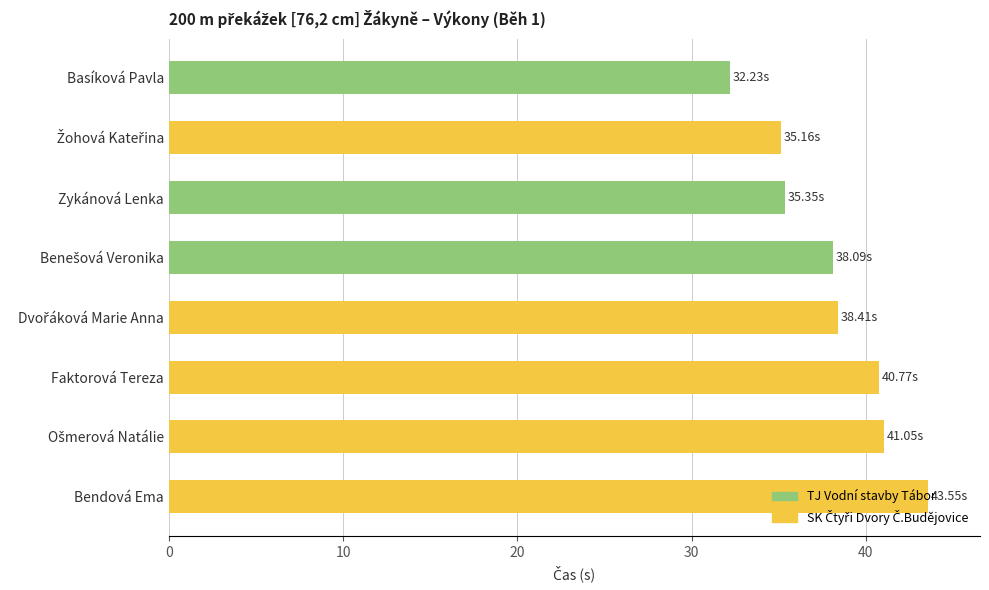

What is the ratio of the value at Faktorová Tereza to the value at Zykánová Lenka?

1.2